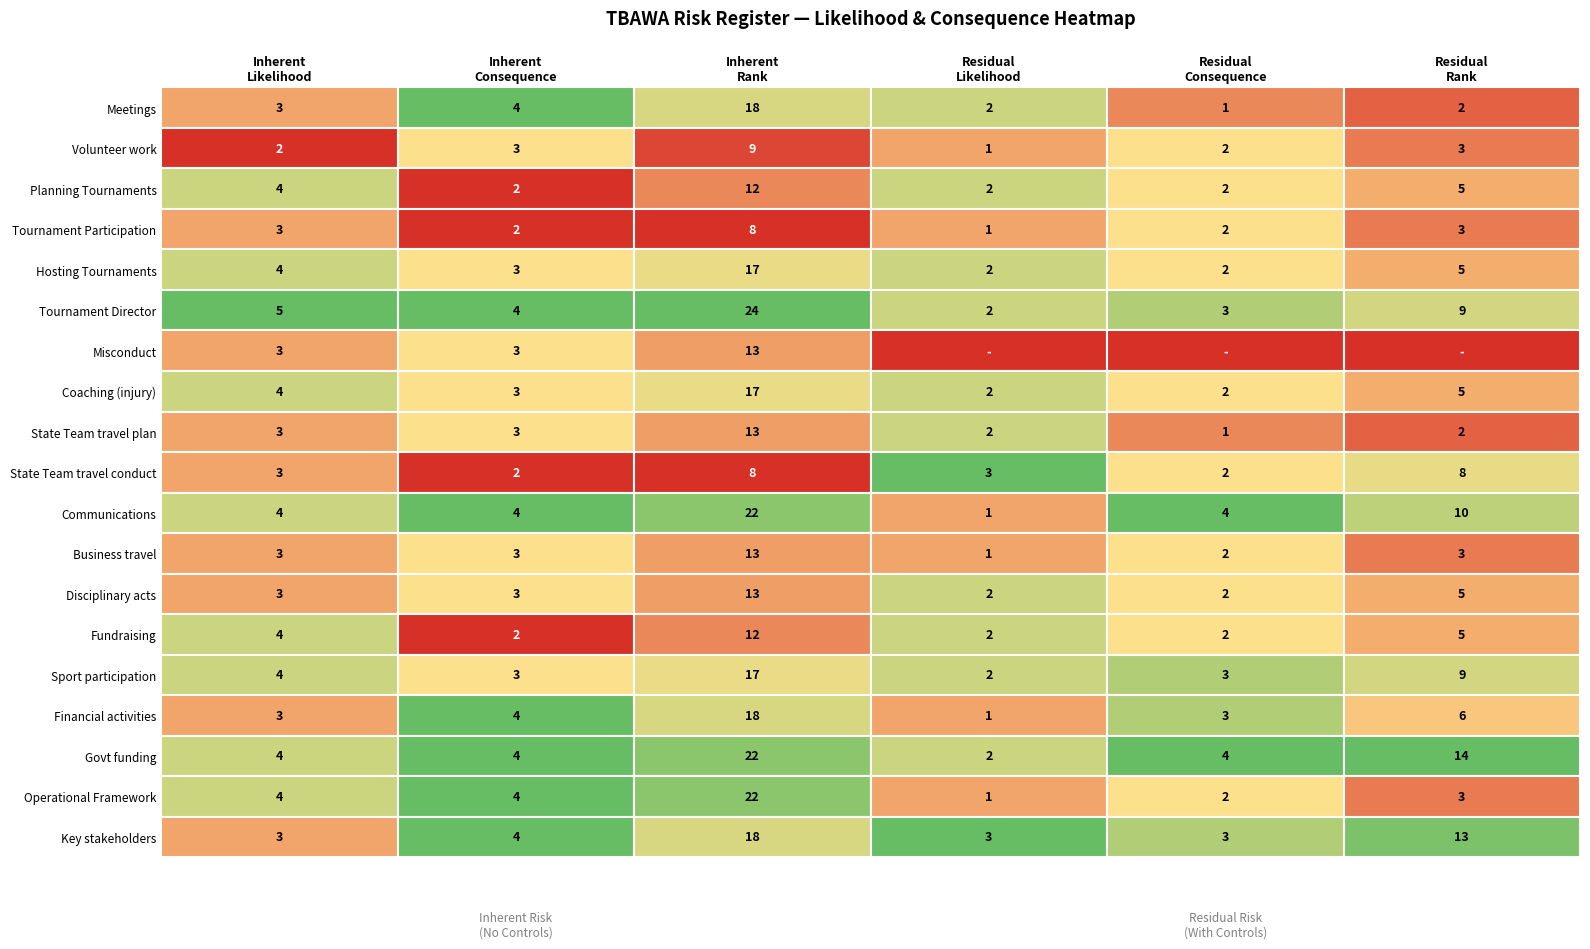

How many values in the Conducting fundraising activities series are below 4?

3